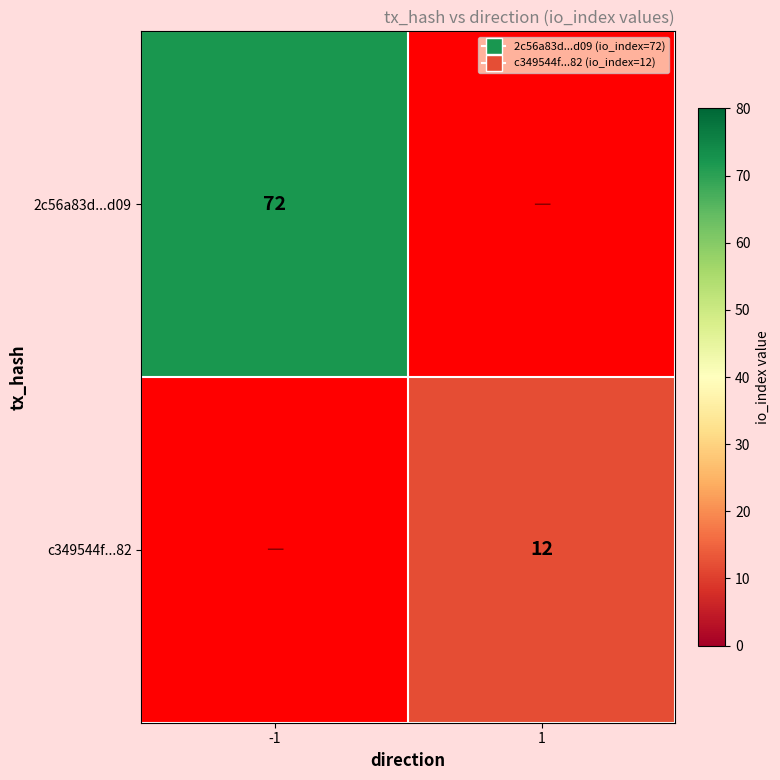

Is the value of 2c56a83d...d09 at -1 greater than the value of c349544f...82 at 1?

Yes